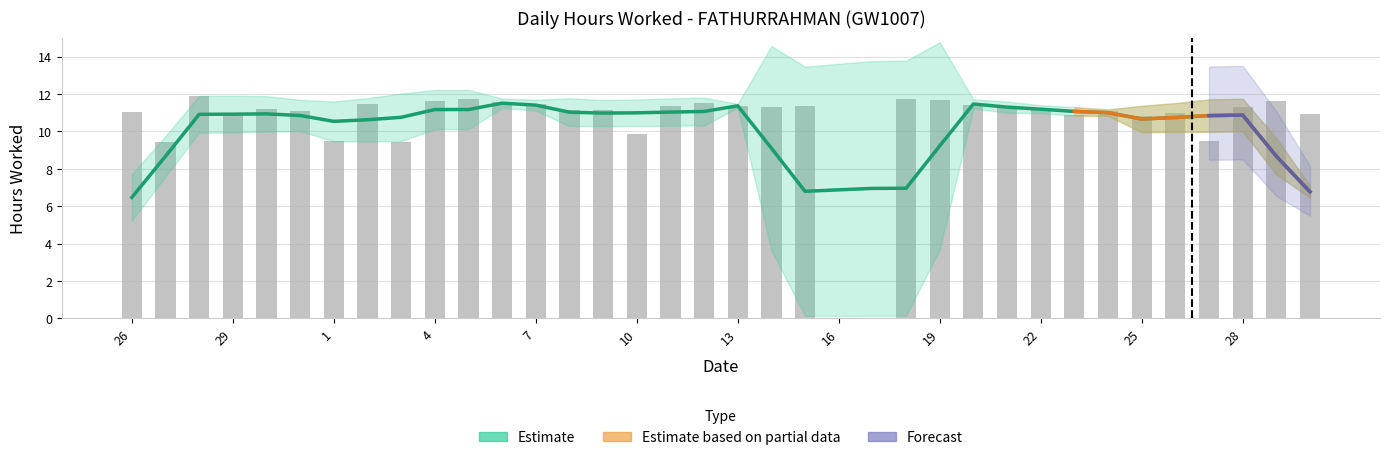

At which label does the data first exceed 11?

26